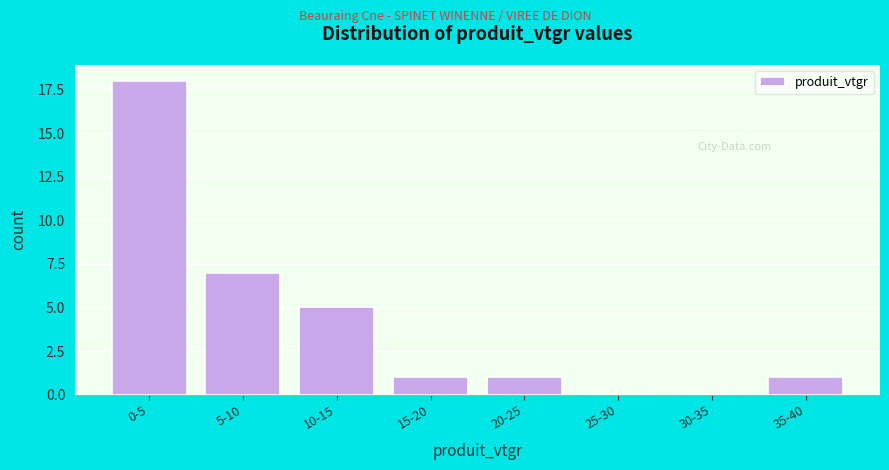

Reading left to right, transcribe all the data shown in this chart.

0-5=18	5-10=7	10-15=5	15-20=1	20-25=1	25-30=0	30-35=0	35-40=1